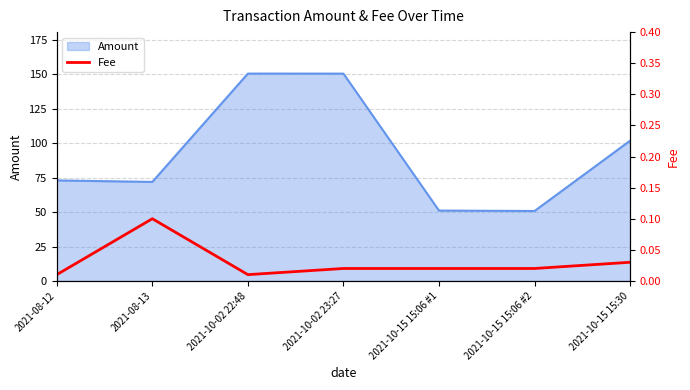

What is the label of the 1st point from the right?

2021-10-15 15:30